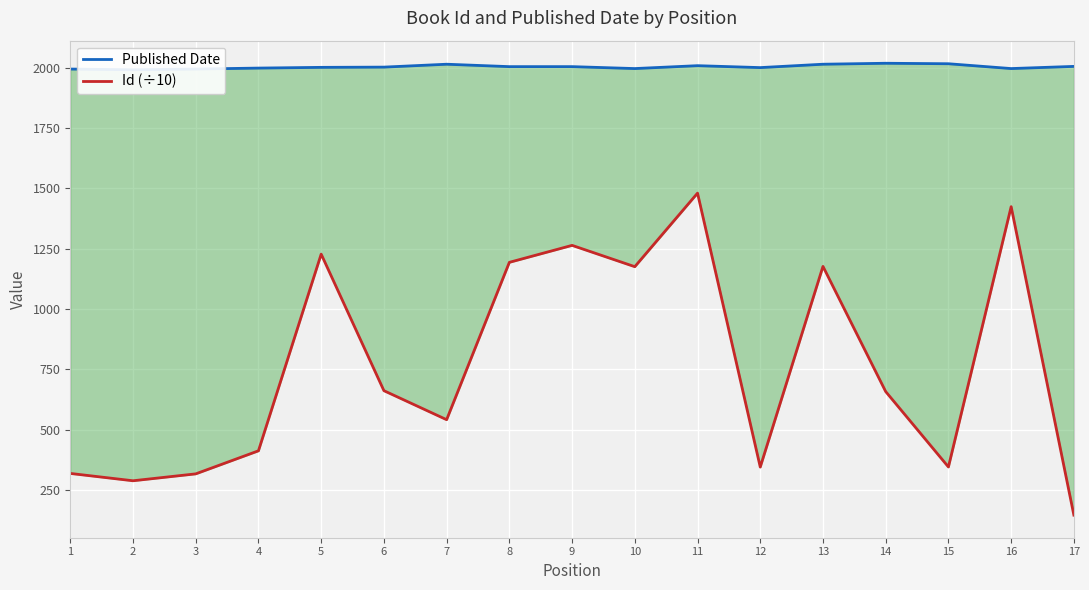

Reading left to right, transcribe all the data shown in this chart.

Published Date: 1995.0	1992.0	1995.0	1999.0	2002.0	2003.0	2015.0	2005.0	2005.0	1997.0	2009.0	2001.0	2015.0	2019.0	2017.0	1997.0	2006.0
Id (÷10): 318.0	287.6	316.2	411.8	1227.5	661.2	540.9	1193.4	1263.8	1175.4	1480.4	344.4	1176.6	657.4	344.8	1424.3	145.1